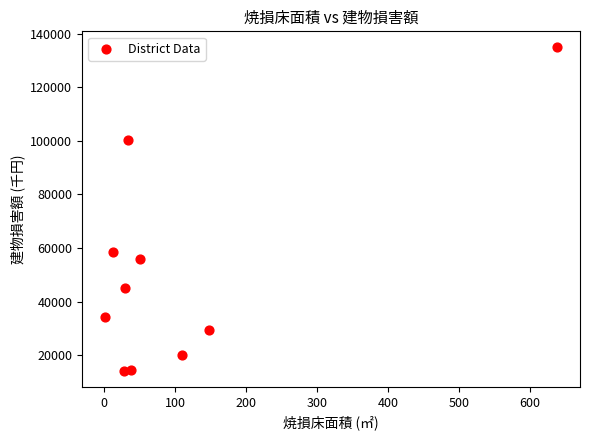

What Y value in the scatter plot is closest to 74525?

58659